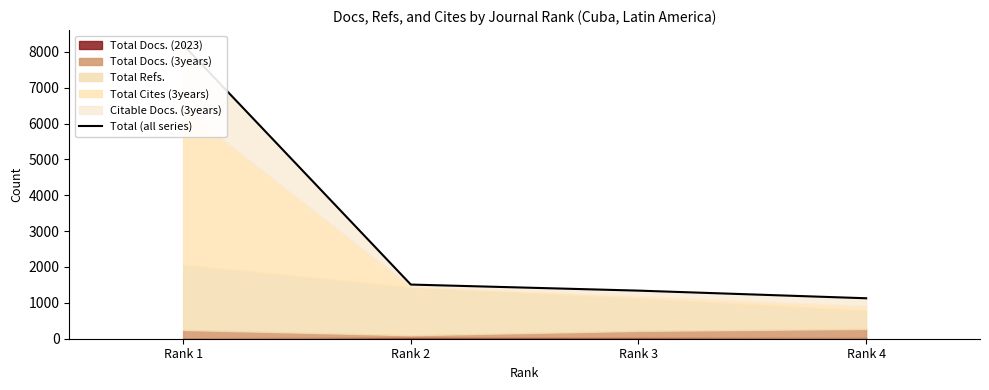

Where is the data nearest to the value 4661?

Rank 2